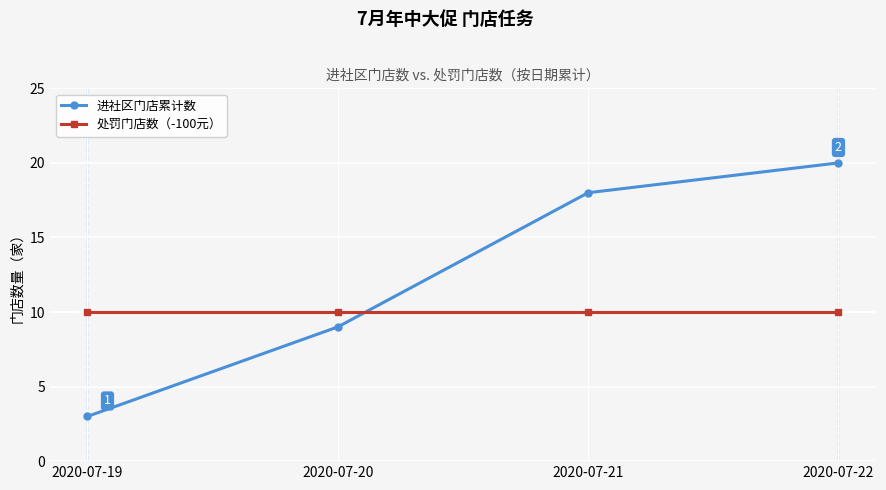

What is the spread (max minus min) of values at 2020-07-22?

10